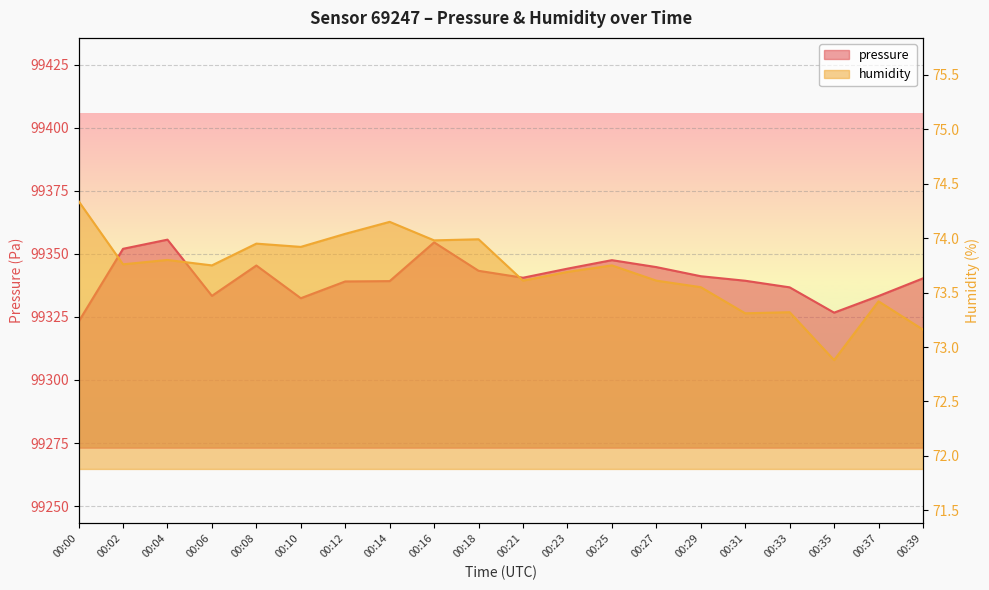

Rank the series by their maximum value, from lowest to highest.

humidity, pressure